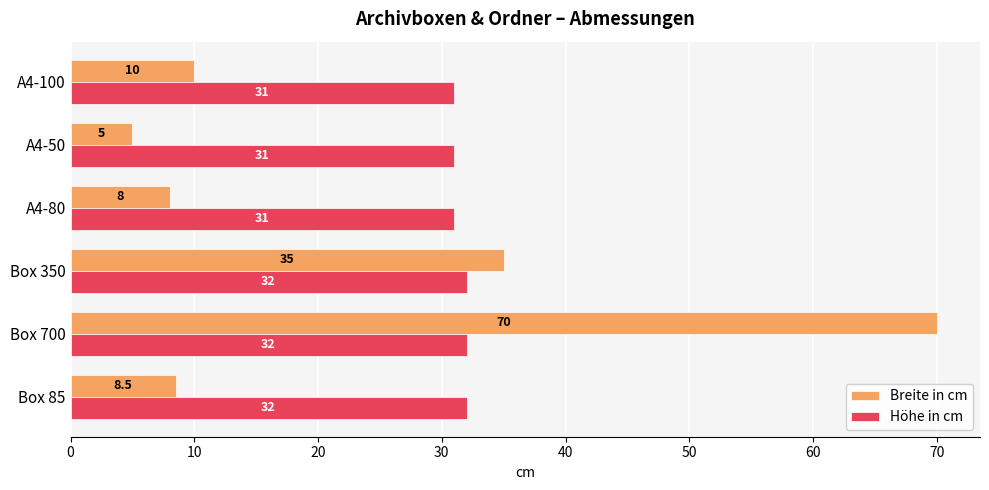

What is the difference between the maximum and minimum values in the Höhe in cm series?

1.0